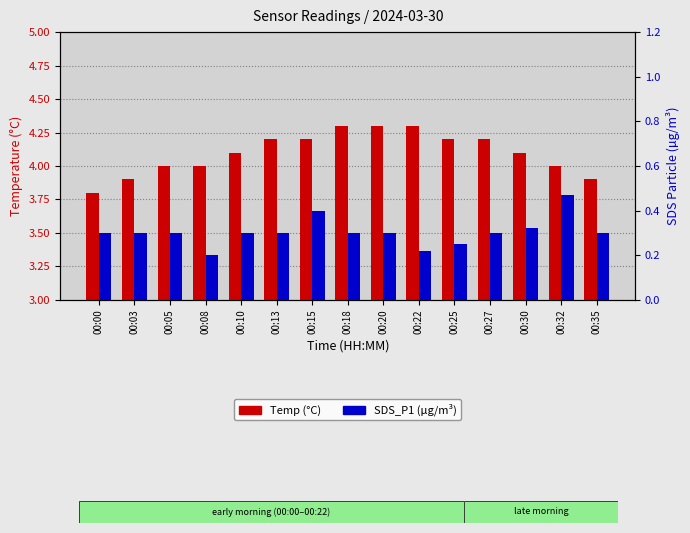

How many bars are there in each group?

2